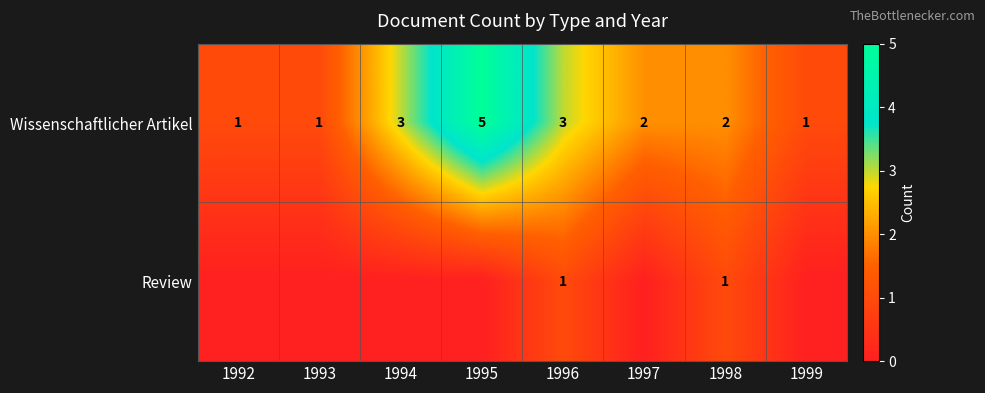

Which has a higher value, 1993 or 1994?

1994